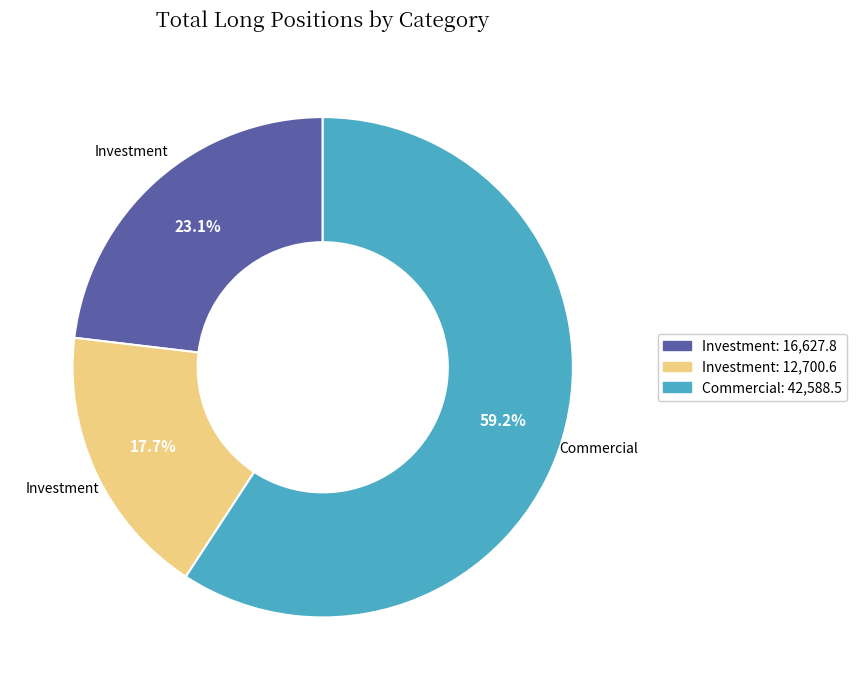

Does any single category account for the majority?

Yes